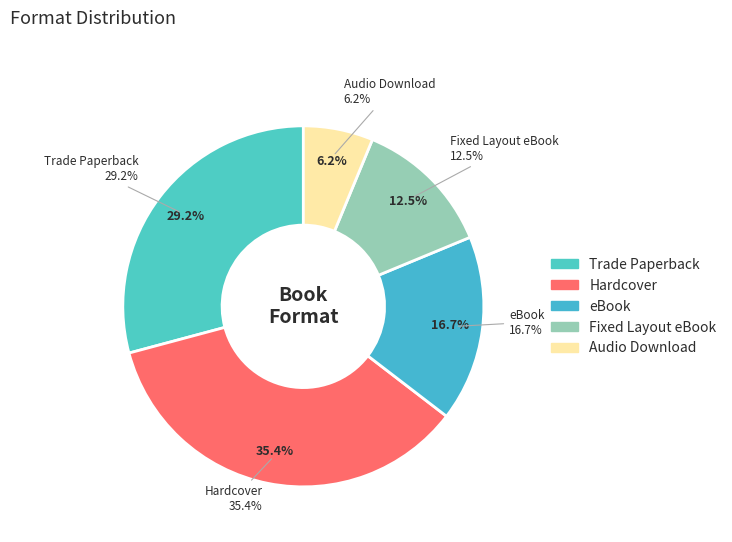

To the nearest percent, what is the combined percentage of Fixed Layout eBook and Audio Download?

19%